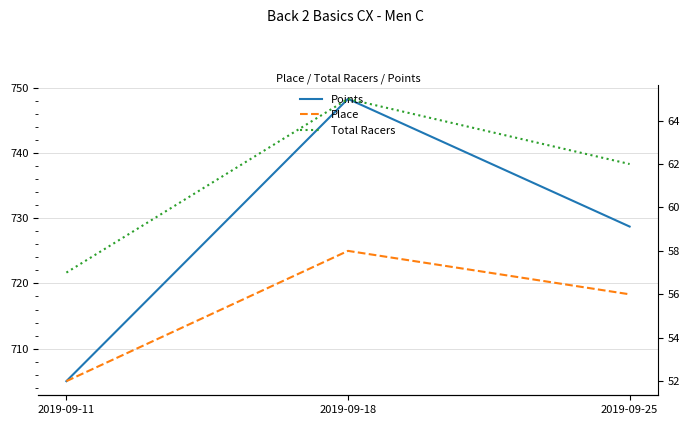

How many lines are shown in the chart?

3